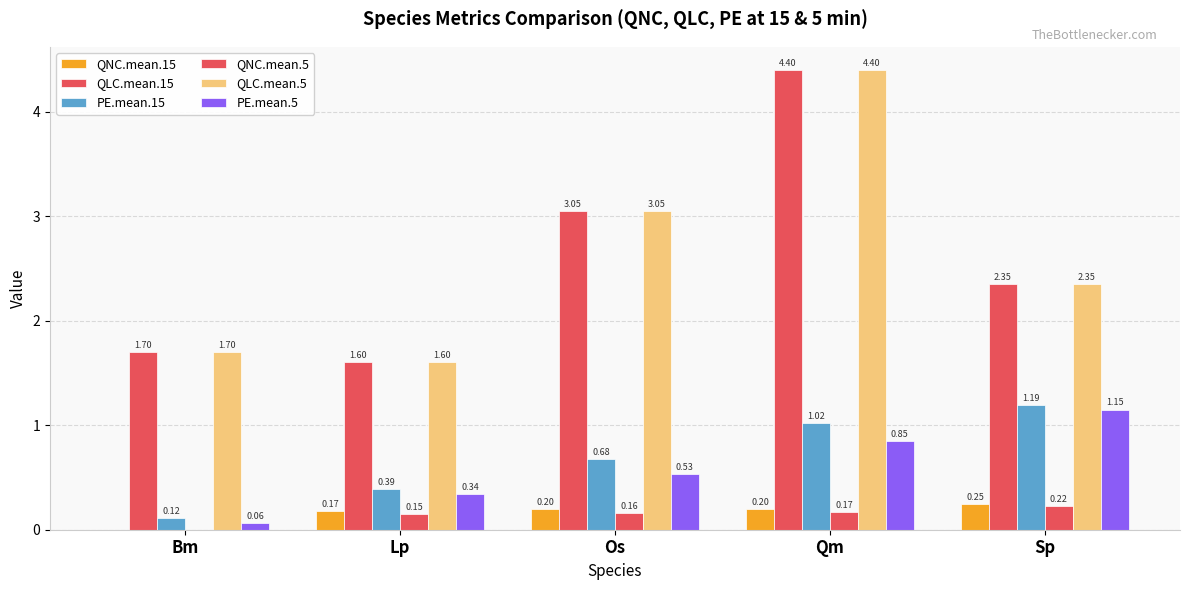

Which series has the largest range (max minus min)?

QLC.mean.15